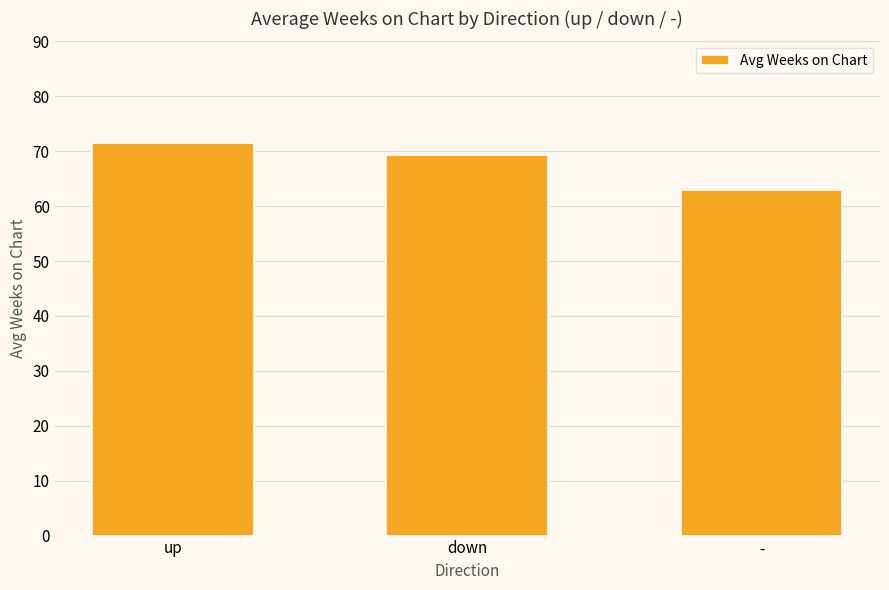

Are the bars horizontal?

No